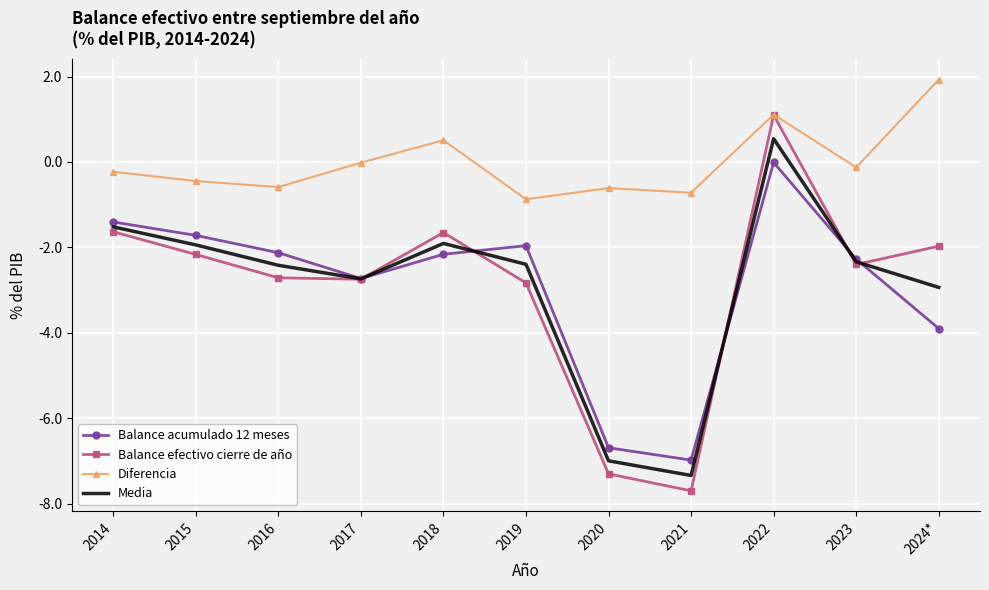

Which series changed the most between 2018 and 2022?

Balance efectivo cierre de año